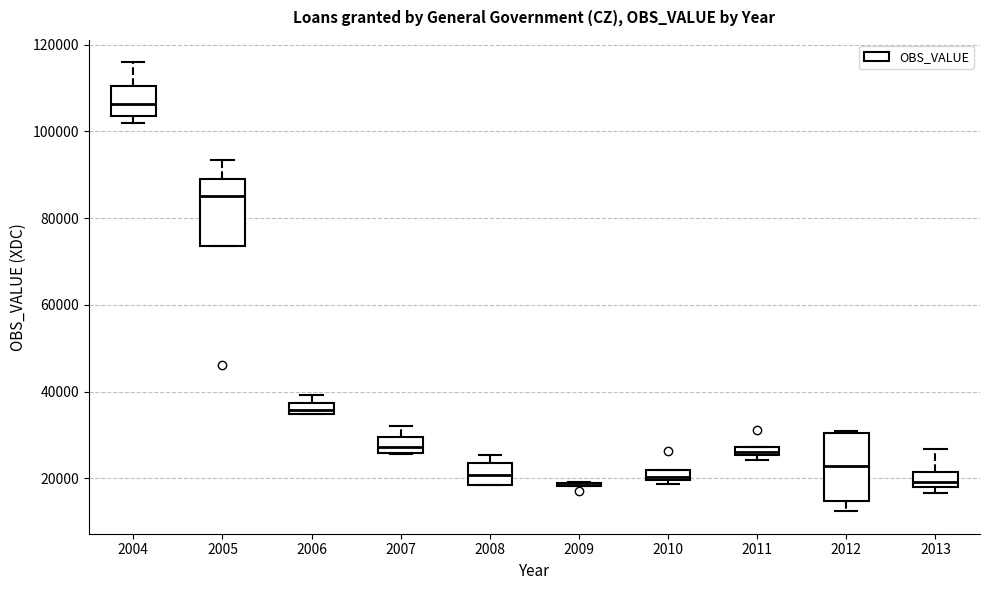

Where is the lower edge of the box at x = 2011 on the y-axis? The values are not printed on the chart, so give them approximately, as read against the axis.

26000